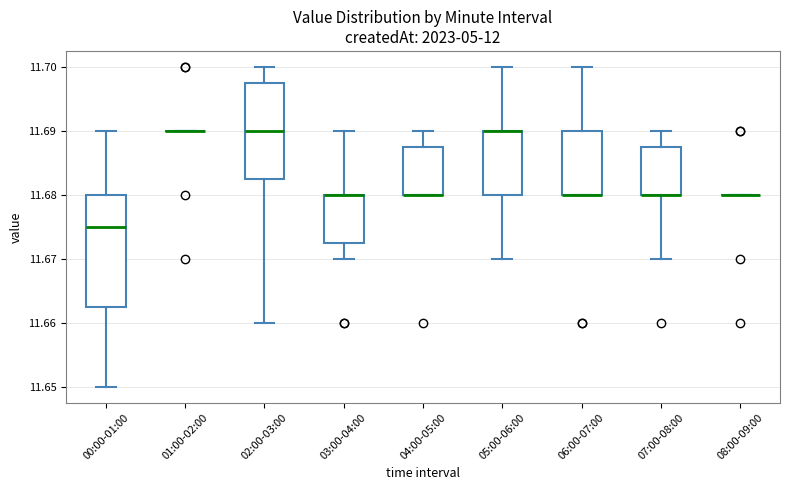

Reading left to right, transcribe this box plot: for each box, give where its median line is, the range the box spans, and where its two whiskers end, as read against the y-axis. The values are not printed on the chart, so give them approximately, as read against the axis.

00:00-01:00: median 11.675, box 11.663 to 11.680, whiskers 11.650 to 11.690
01:00-02:00: box collapsed to a line at 11.690, whiskers 11.690 to 11.690
02:00-03:00: median 11.690, box 11.683 to 11.698, whiskers 11.660 to 11.700
03:00-04:00: median 11.680 (drawn on the box's upper edge), box 11.673 to 11.680, whiskers 11.670 to 11.690
04:00-05:00: median 11.680 (drawn on the box's lower edge), box 11.680 to 11.688, whiskers 11.680 to 11.690
05:00-06:00: median 11.690 (drawn on the box's upper edge), box 11.680 to 11.690, whiskers 11.670 to 11.700
06:00-07:00: median 11.680 (drawn on the box's lower edge), box 11.680 to 11.690, whiskers 11.680 to 11.700
07:00-08:00: median 11.680 (drawn on the box's lower edge), box 11.680 to 11.688, whiskers 11.670 to 11.690
08:00-09:00: box collapsed to a line at 11.680, whiskers 11.680 to 11.680